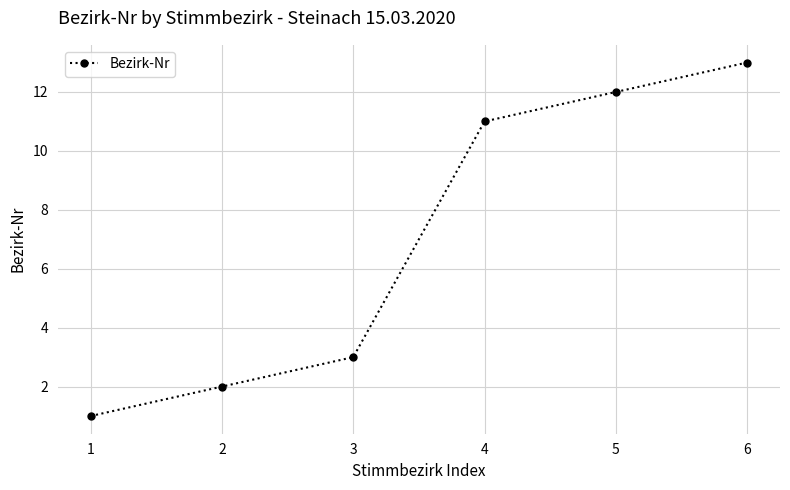

Count the number of categories in the chart.

6